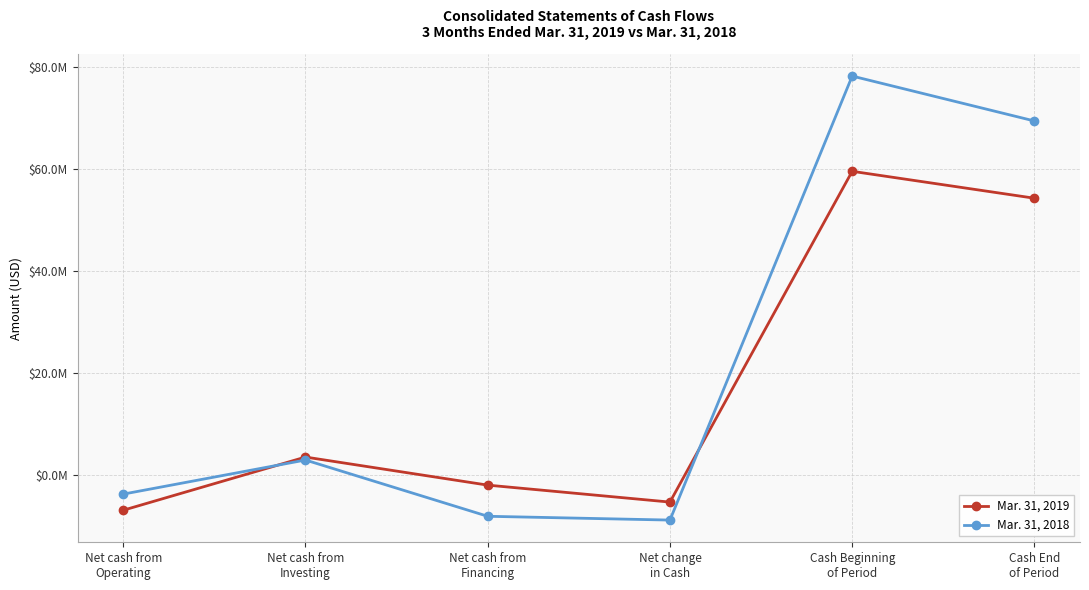

Which category has the lowest value in the Mar. 31, 2019 series?

Net cash from
Operating